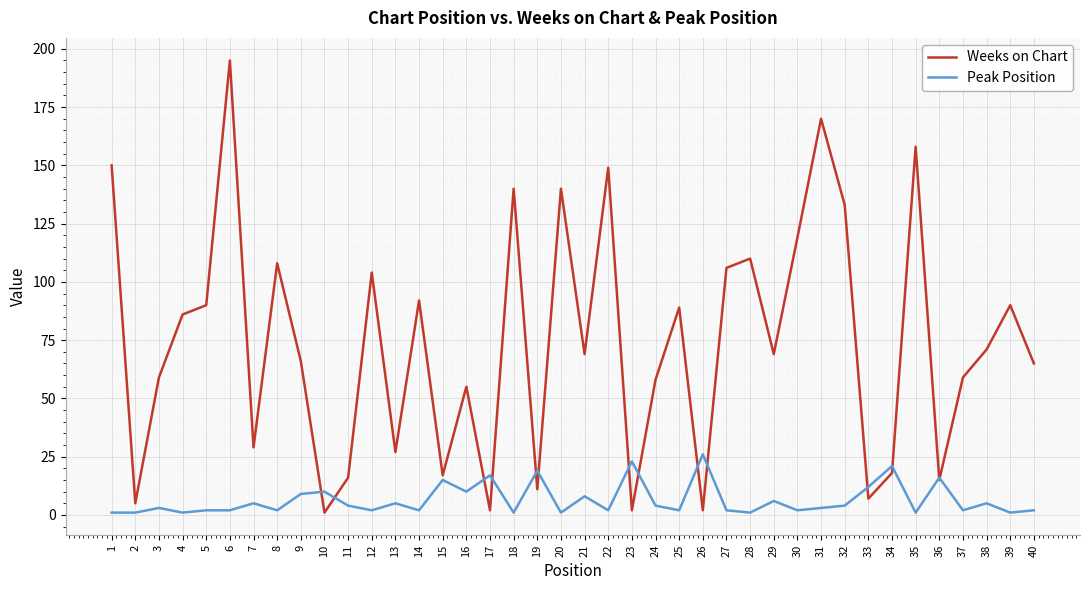

Which series has the largest range (max minus min)?

Weeks on Chart